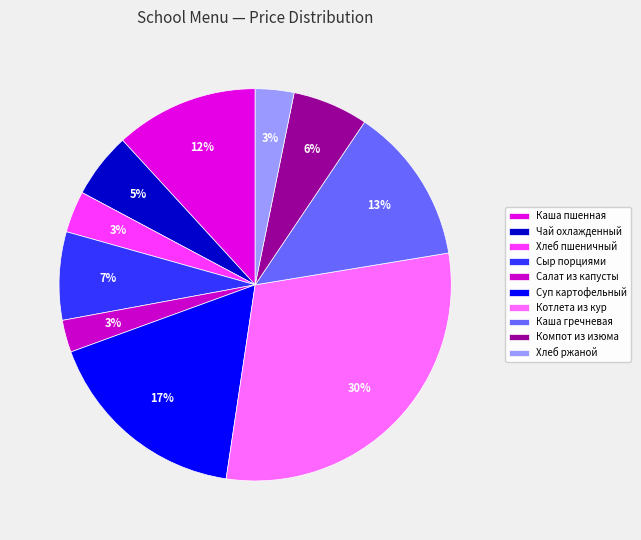

Is Хлеб ржаной the majority of the pie?

No